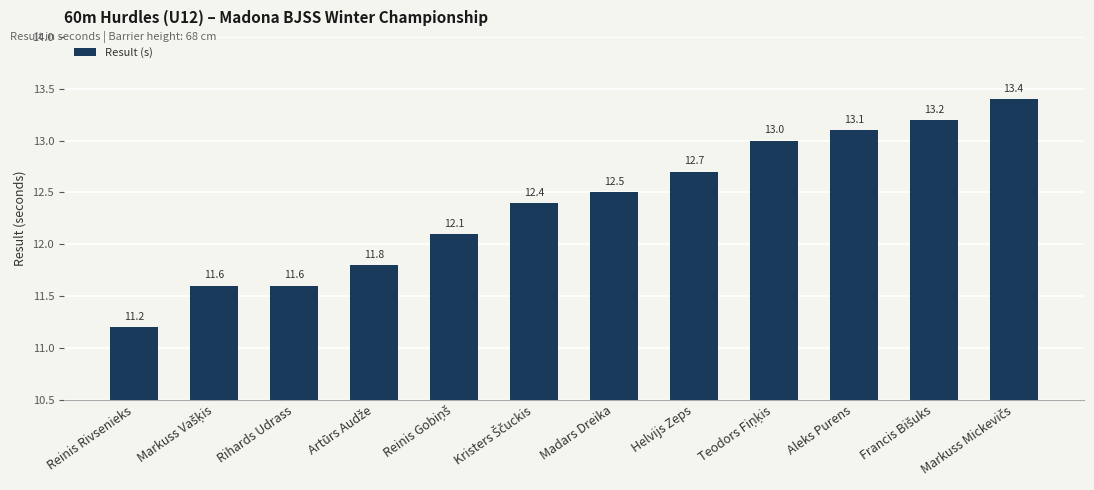

The chart shows a value of 11.2 at Reinis Rivsenieks. True or false?

True